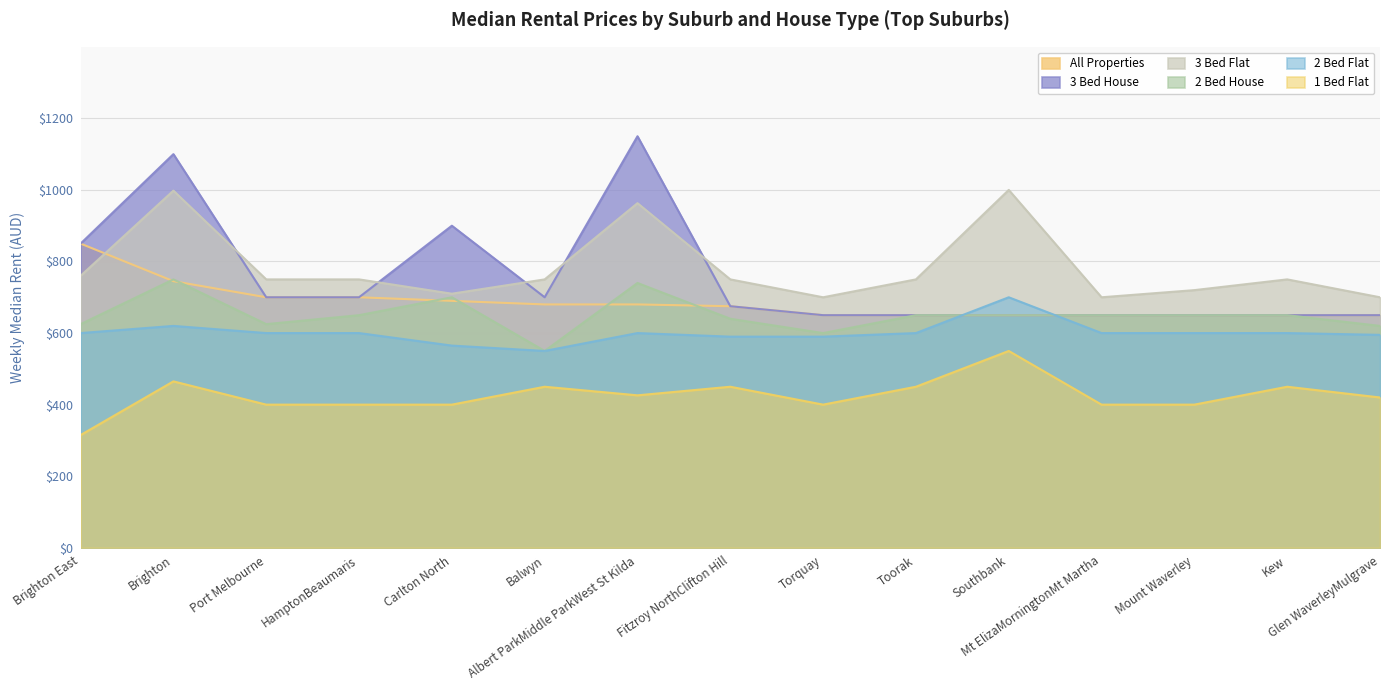

What are all the series names shown in the legend?

All Properties, 3 Bed House, 3 Bed Flat, 2 Bed House, 2 Bed Flat, 1 Bed Flat